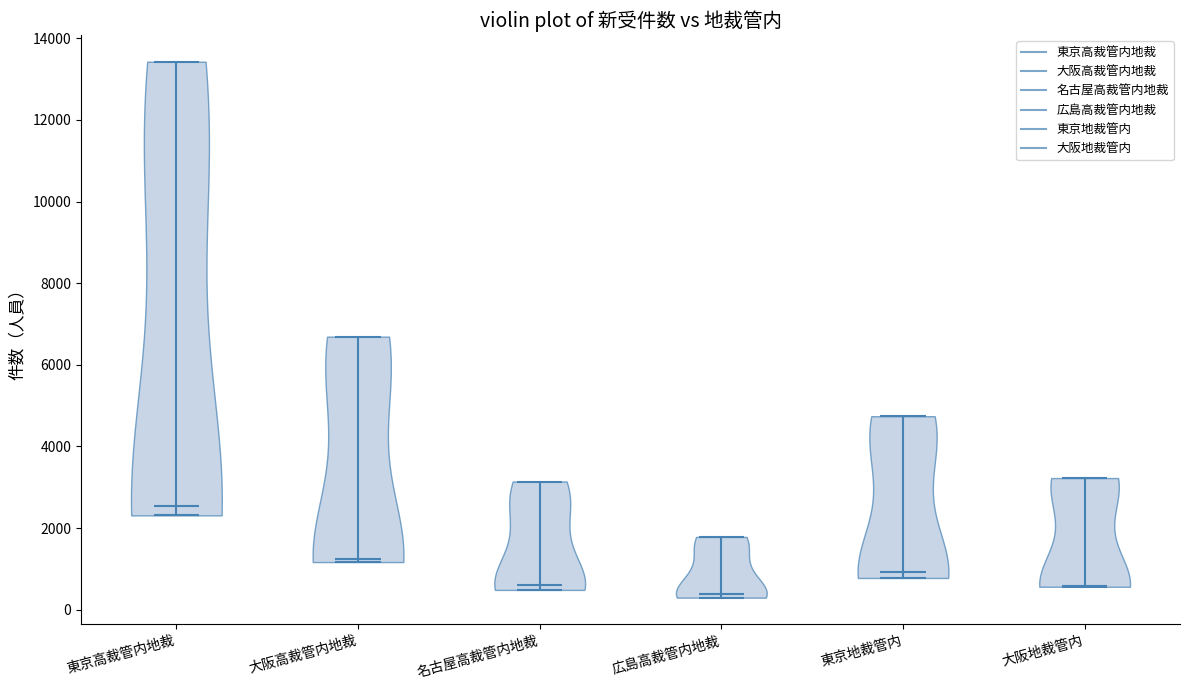

What is the lowest point the violin for 大阪地裁管内 reaches on the y-axis? The values are not printed on the chart, so give them approximately, as read against the axis.

600